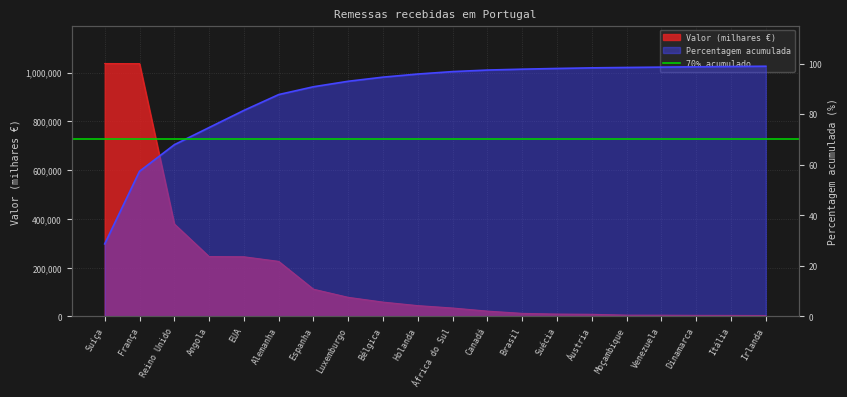

Reading left to right, extract all data points from this chart.

Valor (milhares €): Suíça=1037020.0	França=1036570.0	Reino Unido=379350.0	Angola=245530.0	EUA=244740.0	Alemanha=225870.0	Espanha=111780.0	Luxemburgo=78400.0	Bélgica=58900.0	Holanda=44470.0	África do Sul=34650.0	Canadá=21990.0	Brasil=12720.0	Suécia=9890.0	Áustria=8840.0	Moçambique=5450.0	Venezuela=5180.0	Dinamarca=4490.0	Itália=4260.0	Irlanda=3840.0
Percentagem acumulada: Suíça=28.7	França=57.4	Reino Unido=67.9	Angola=74.7	EUA=81.5	Alemanha=87.7	Espanha=90.8	Luxemburgo=93.0	Bélgica=94.6	Holanda=95.8	África do Sul=96.8	Canadá=97.4	Brasil=97.8	Suécia=98.0	Áustria=98.3	Moçambique=98.4	Venezuela=98.6	Dinamarca=98.7	Itália=98.8	Irlanda=98.9